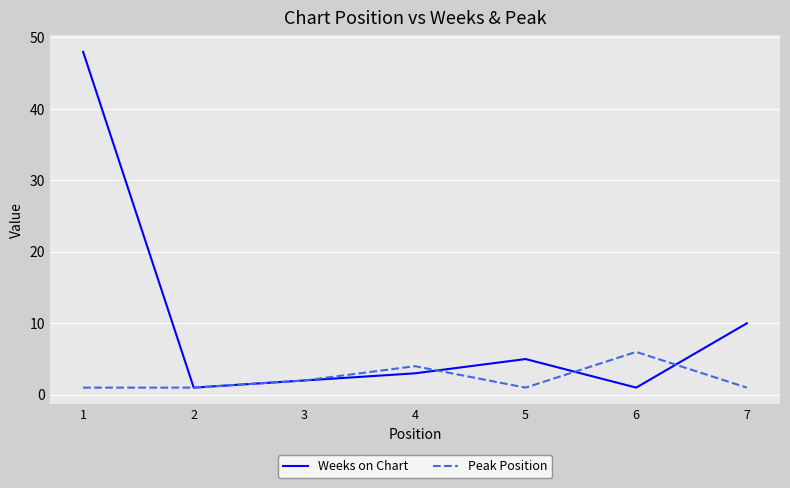

How many distinct data groups are displayed?

2